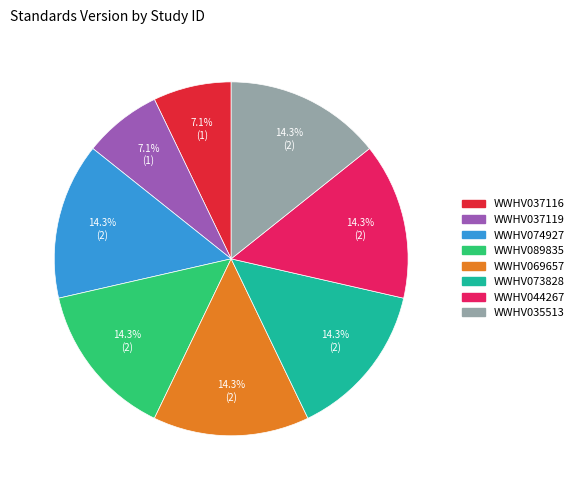

Does WWHV037116 account for over 50% of the chart?

No